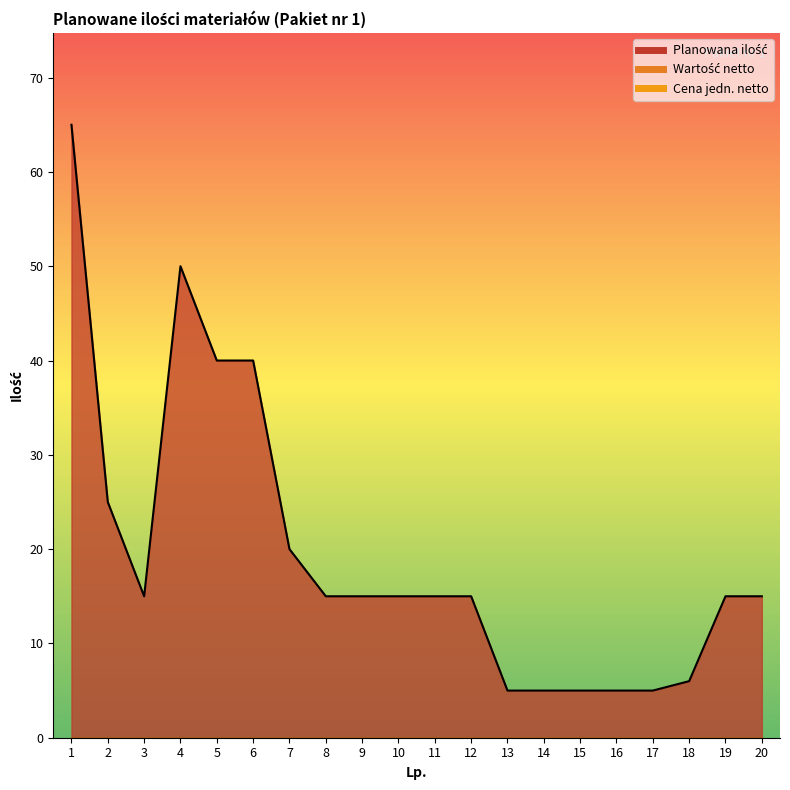

True or false: Wartość netto and Cena jedn. netto intersect in this chart.

False